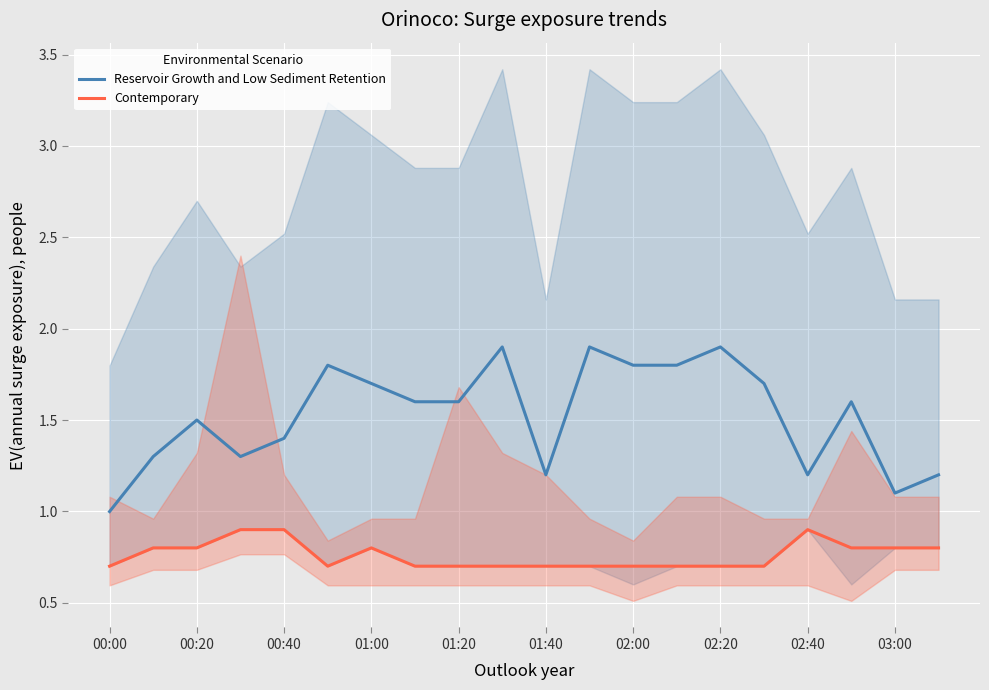

The value of Contemporary at 02:40 is 0.5. True or false?

False